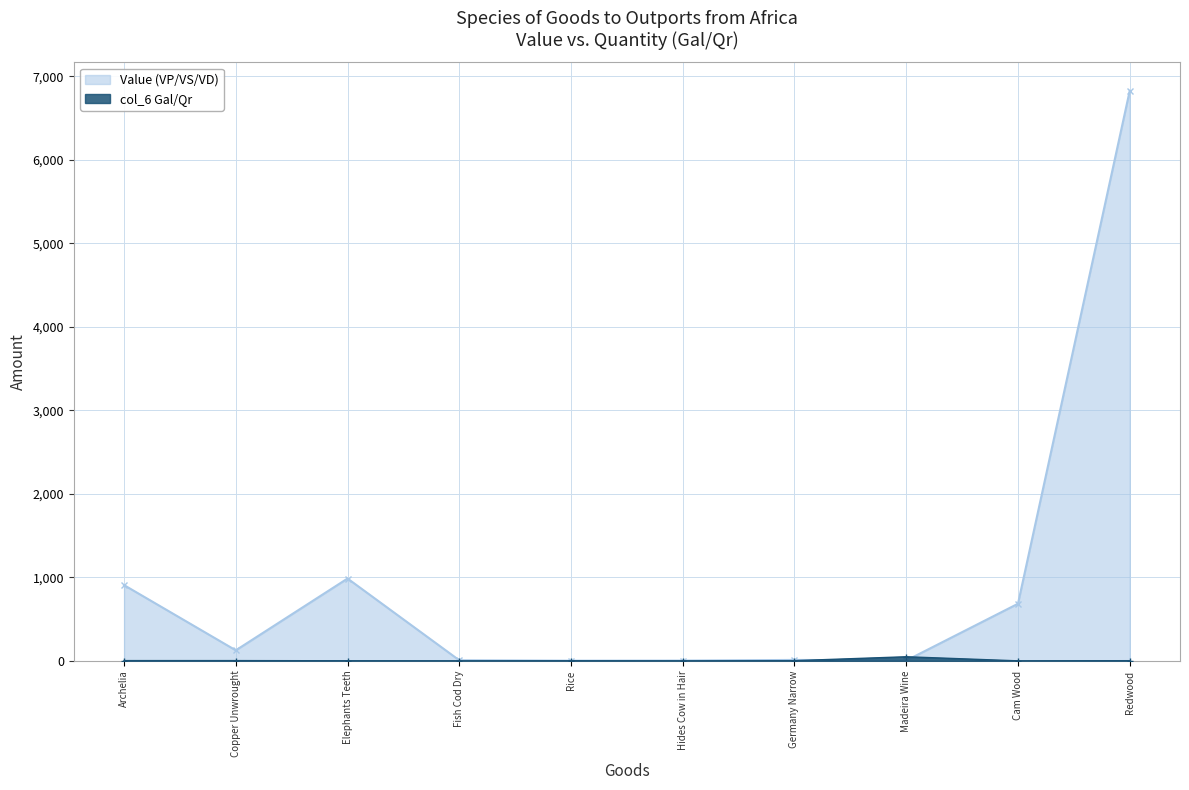

The col_6 (Gal/Qr) series shows 0 at Fish Cod Dry. True or false?

True